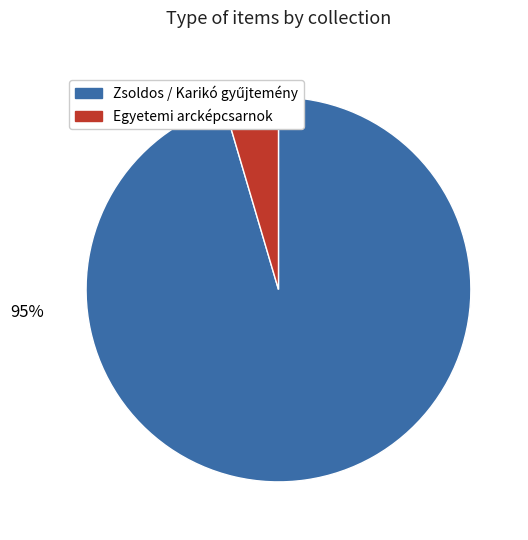

To the nearest percent, what is the average slice percentage?

50%